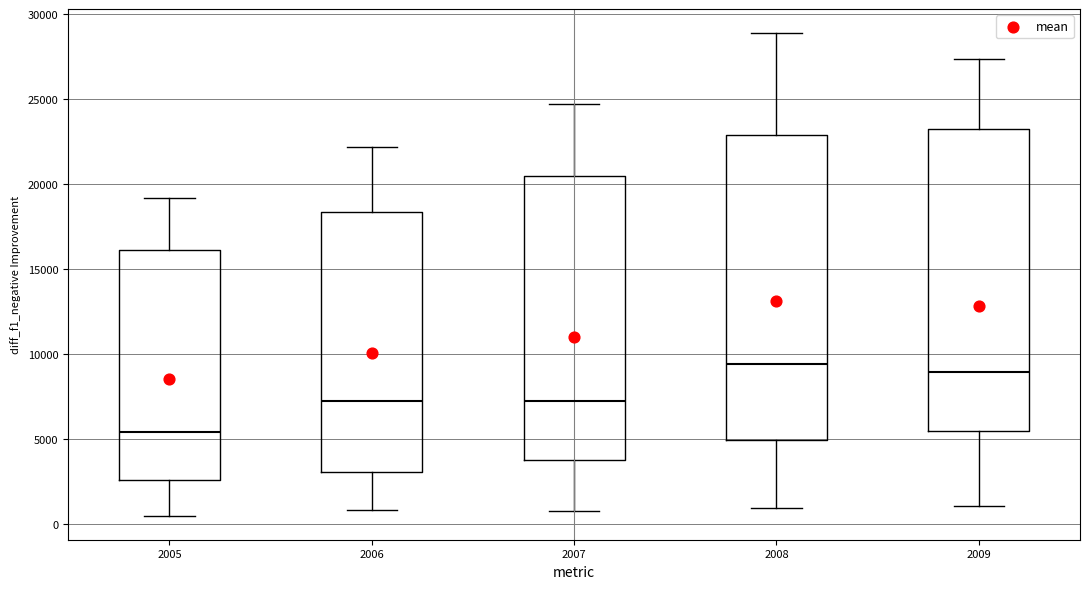

Where is the upper edge of the box at x = 2006 on the y-axis? The values are not printed on the chart, so give them approximately, as read against the axis.

18500